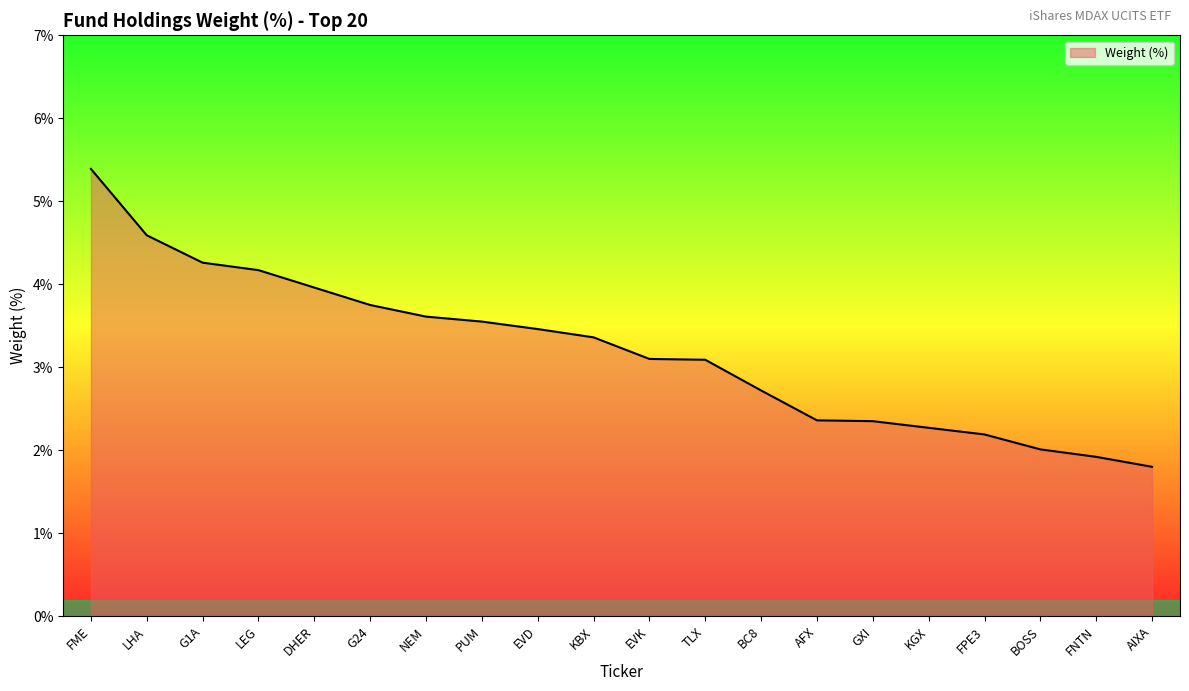

What is the ratio of the value at LHA to the value at KGX?

2.0